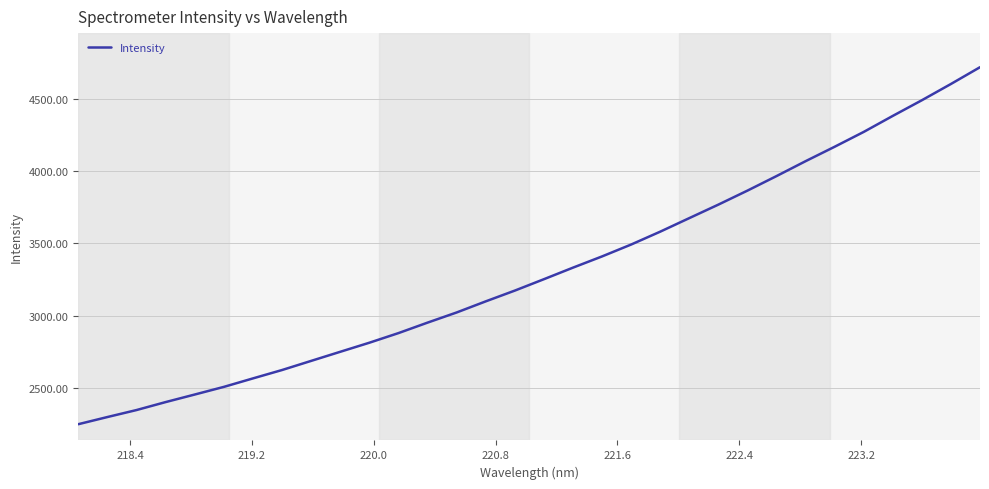

How many distinct data groups are displayed?

1